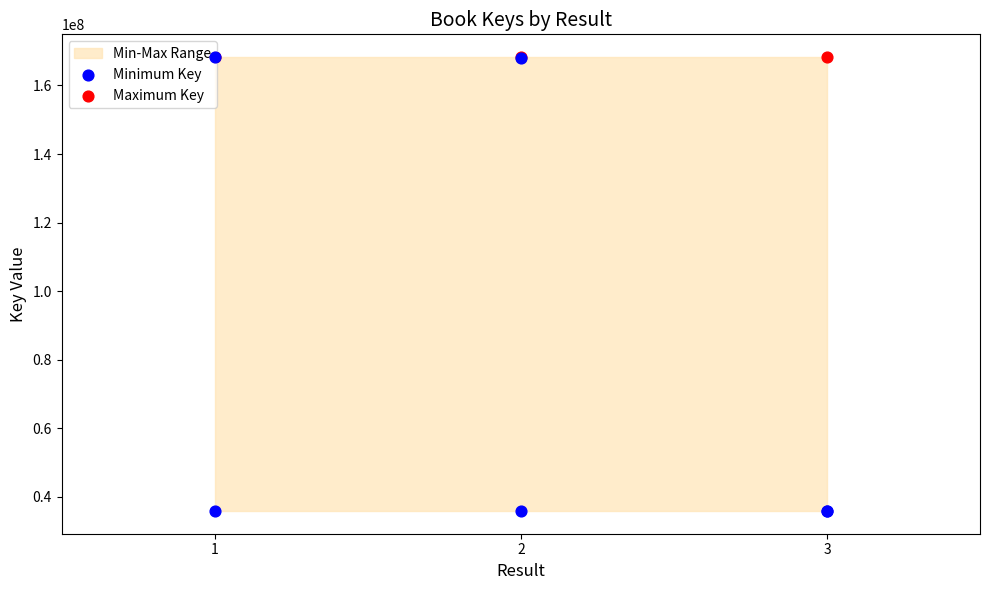

At which category is the sum across all series the highest?

1